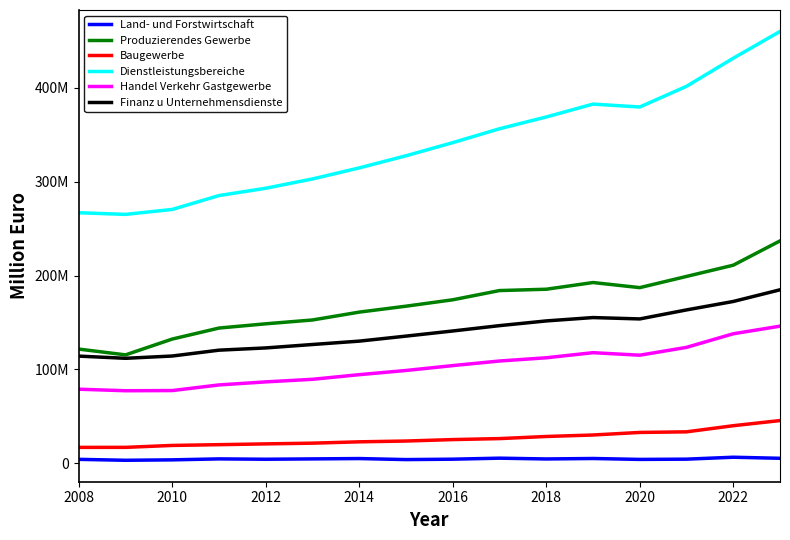

What are all the series names shown in the legend?

Land- und Forstwirtschaft, Produzierendes Gewerbe, Baugewerbe, Dienstleistungsbereiche, Handel Verkehr Gastgewerbe, Finanz u Unternehmensdienste